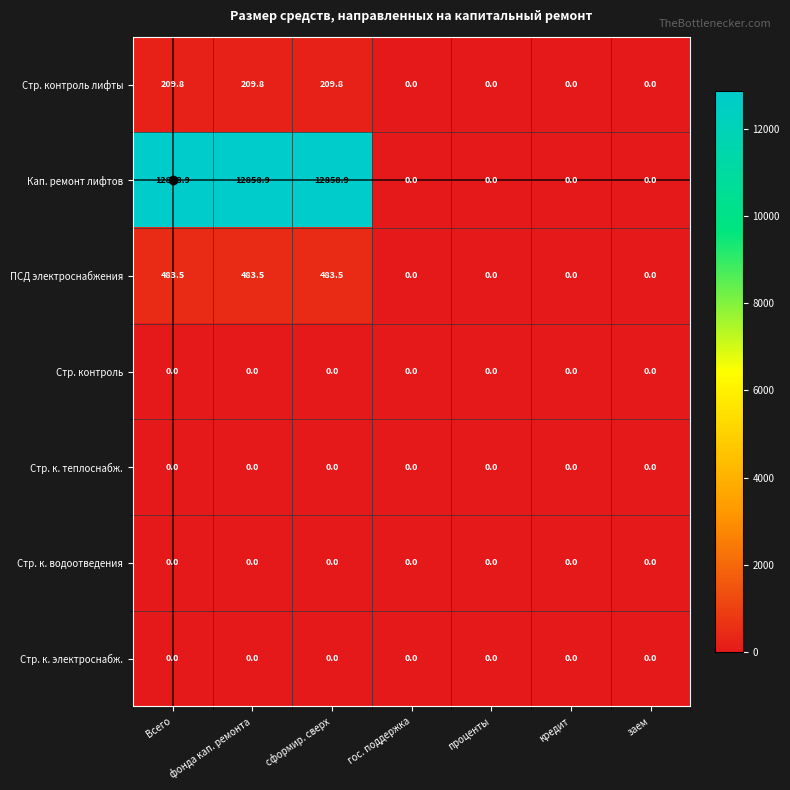

At how many categories does at least one series exceed 9956?

3